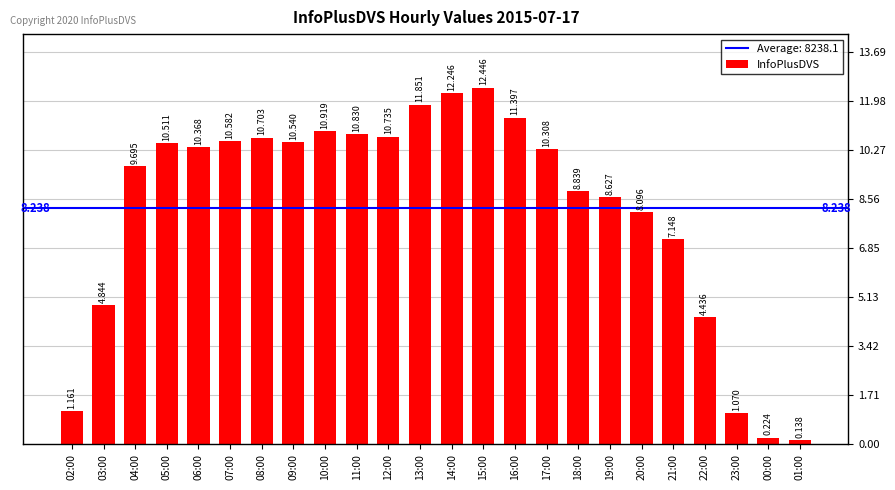

Which label corresponds to the largest value in the chart?

15:00